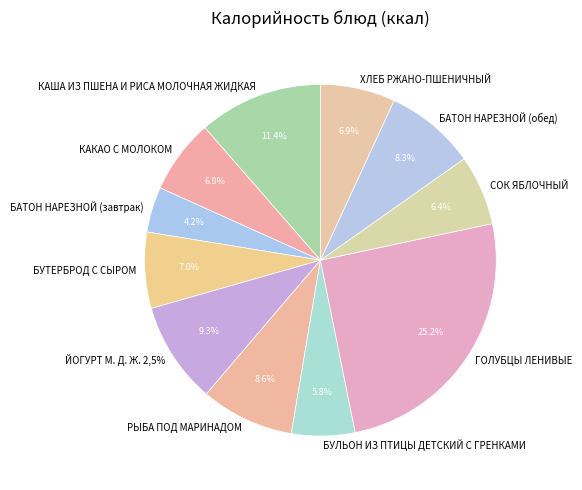

How many segments does this pie chart have?

11